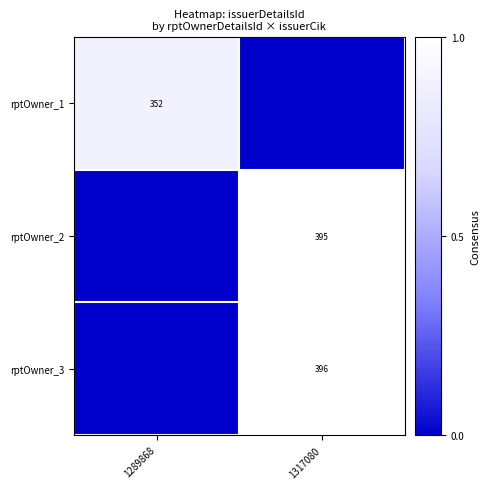

How many data points does each series have?

2